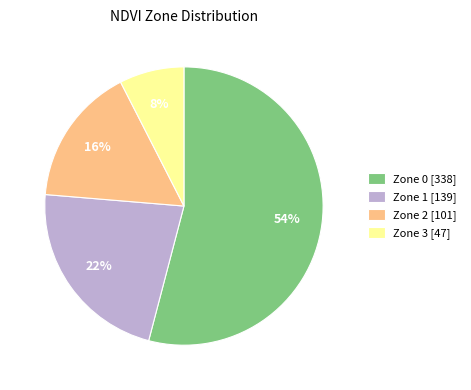

Is there any slice that represents more than half of the pie?

Yes